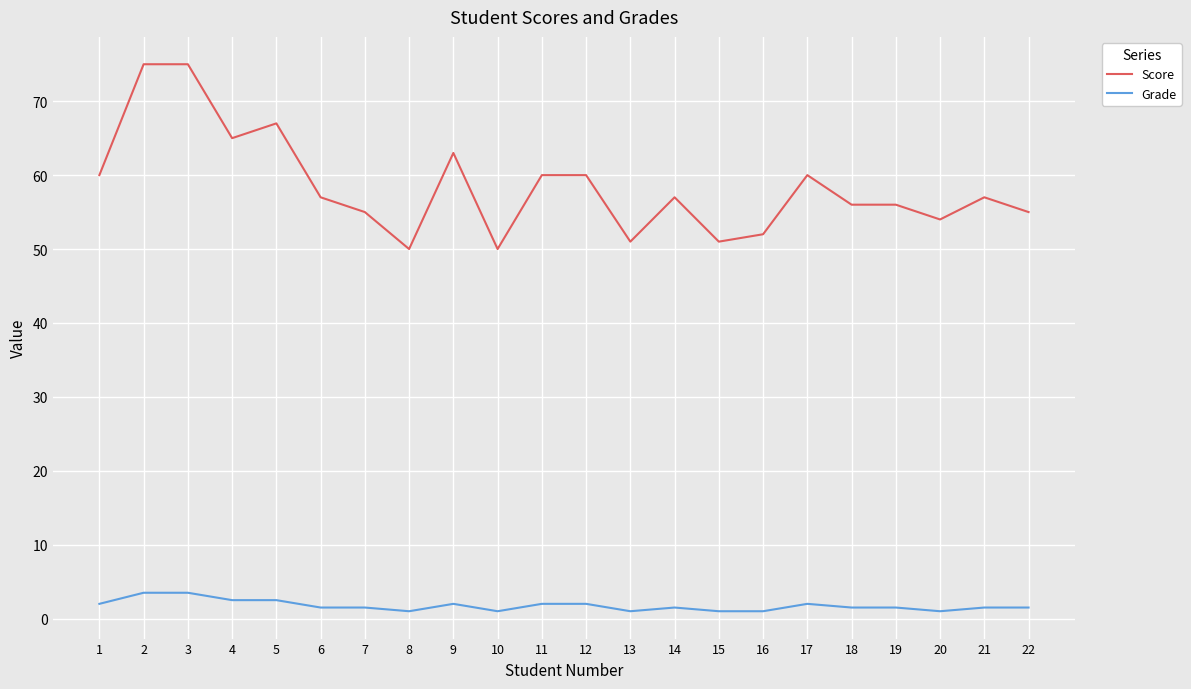

Reading left to right, transcribe all the data shown in this chart.

Score: 60.0	75.0	75.0	65.0	67.0	57.0	55.0	50.0	63.0	50.0	60.0	60.0	51.0	57.0	51.0	52.0	60.0	56.0	56.0	54.0	57.0	55.0
Grade: 2.0	3.5	3.5	2.5	2.5	1.5	1.5	1.0	2.0	1.0	2.0	2.0	1.0	1.5	1.0	1.0	2.0	1.5	1.5	1.0	1.5	1.5